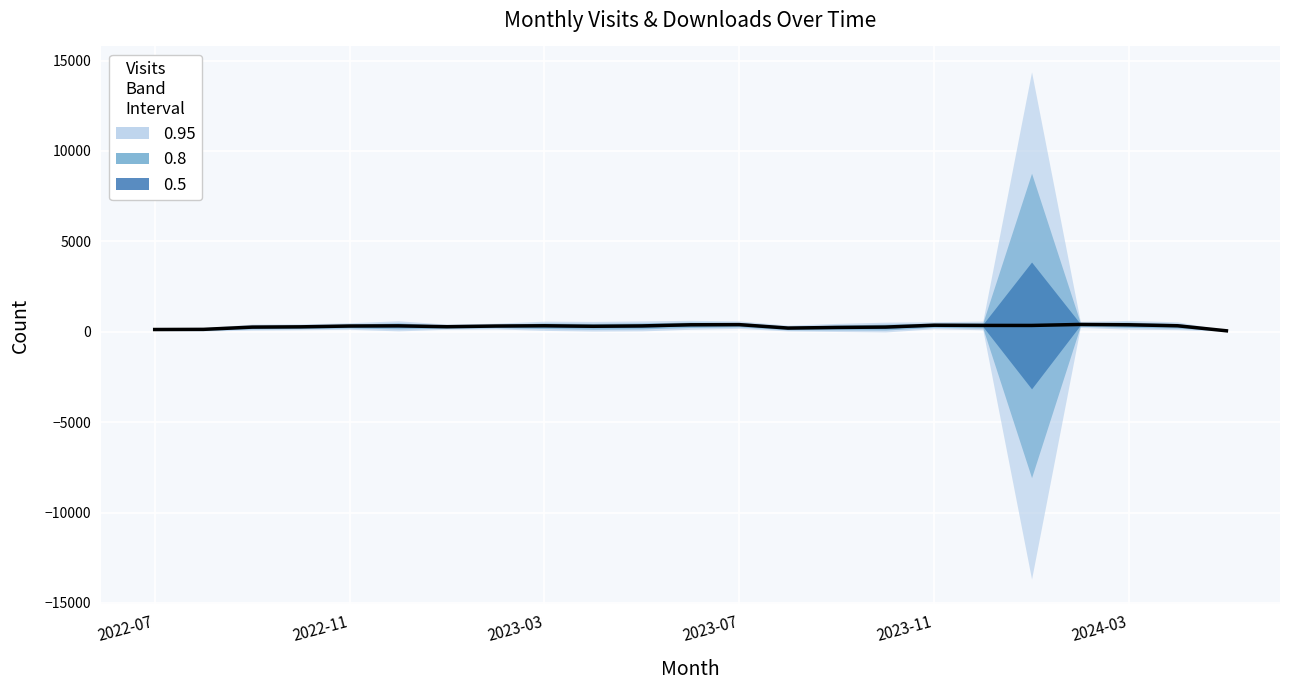

What is the sum of the values at 14 and 15?

493